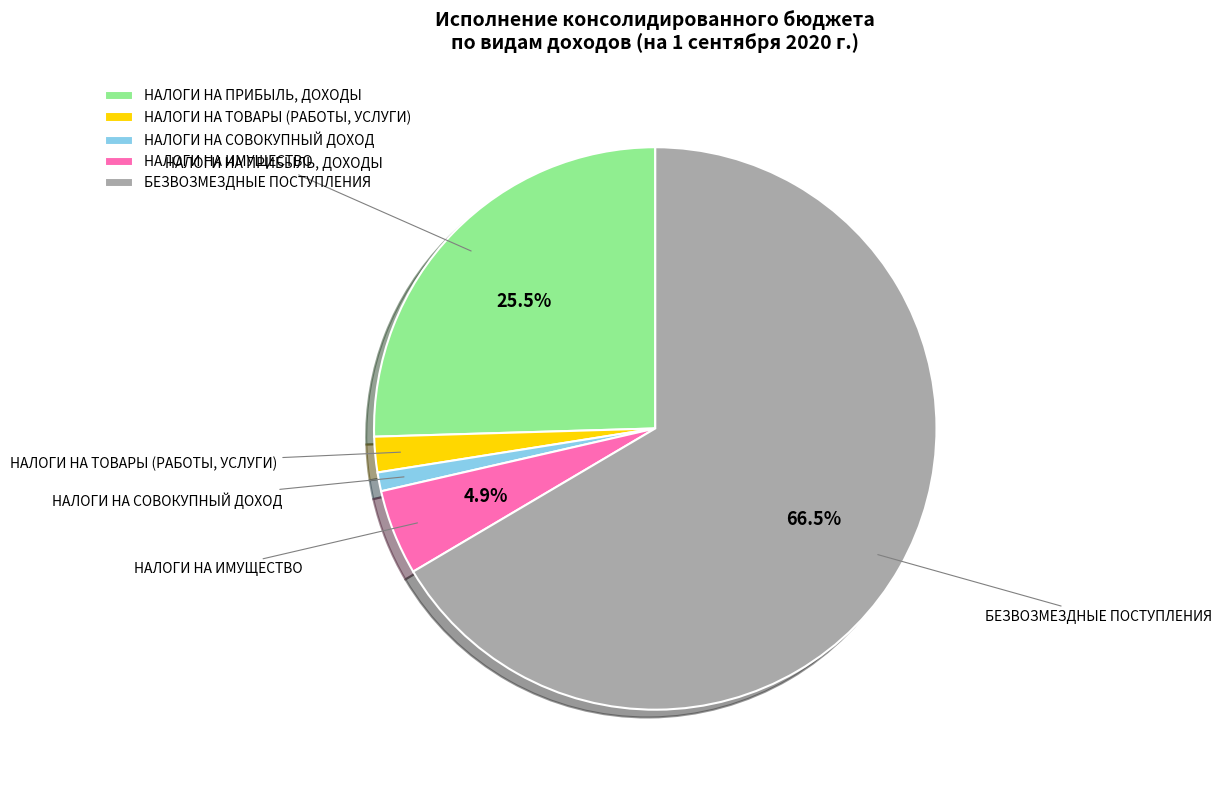

Rank the categories by value from lowest to highest.

НАЛОГИ НА СОВОКУПНЫЙ ДОХОД, НАЛОГИ НА ТОВАРЫ (РАБОТЫ, УСЛУГИ), НАЛОГИ НА ИМУЩЕСТВО, НАЛОГИ НА ПРИБЫЛЬ, ДОХОДЫ, БЕЗВОЗМЕЗДНЫЕ ПОСТУПЛЕНИЯ